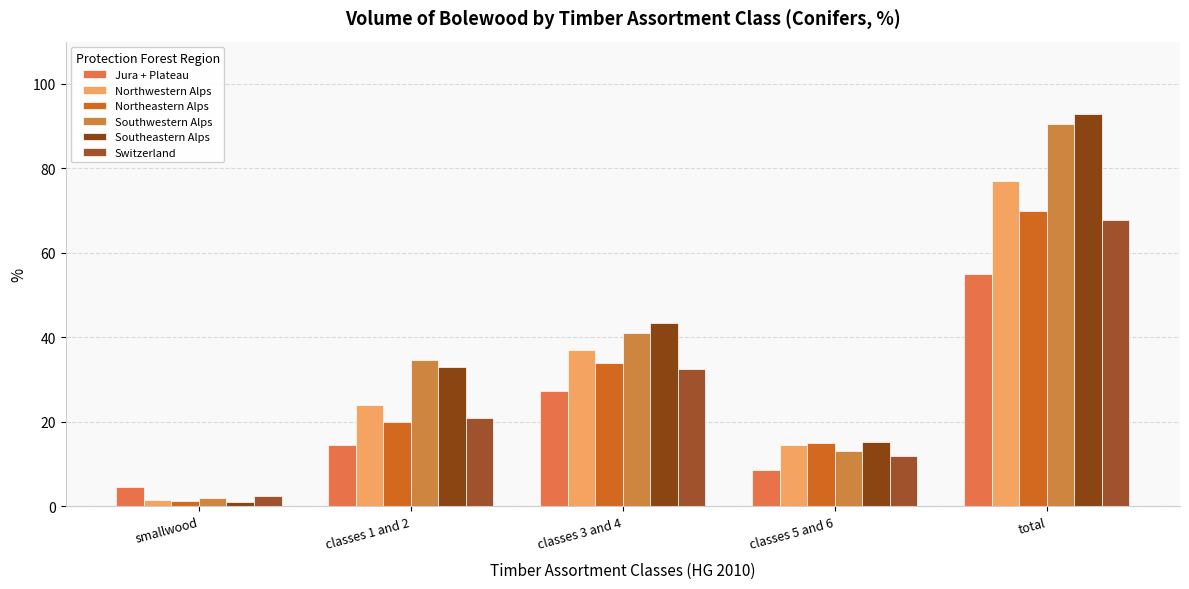

What is the sum of the Southwestern Alps values at classes 1 and 2 and smallwood?

36.5